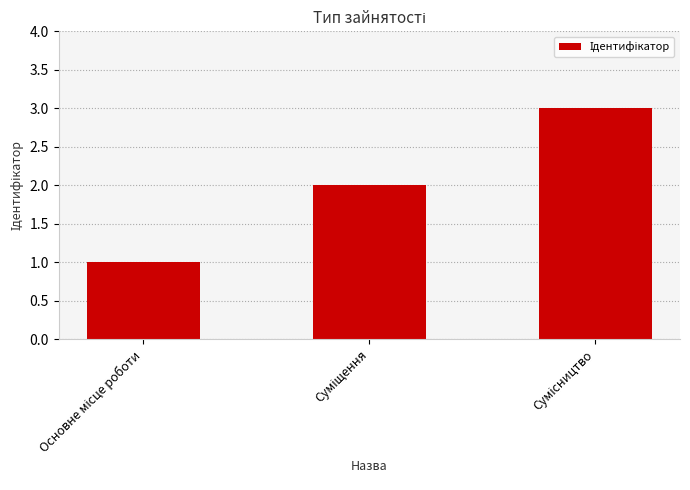

What is the maximum value shown in the chart?

3